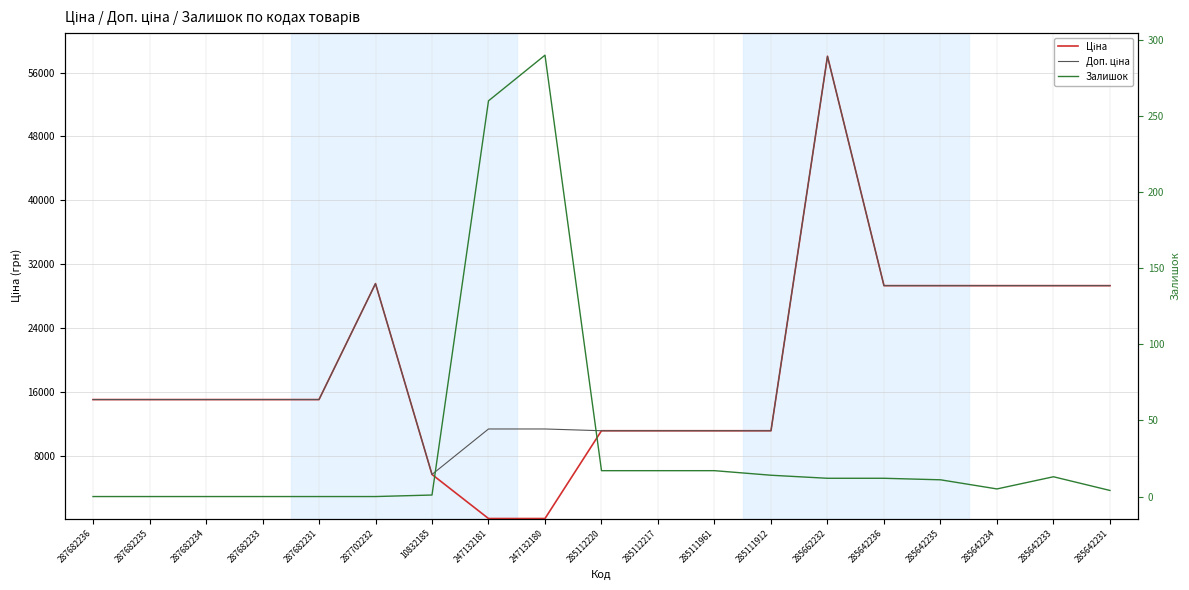

True or false: Ціна has more than 0 points higher than both neighbors.

True